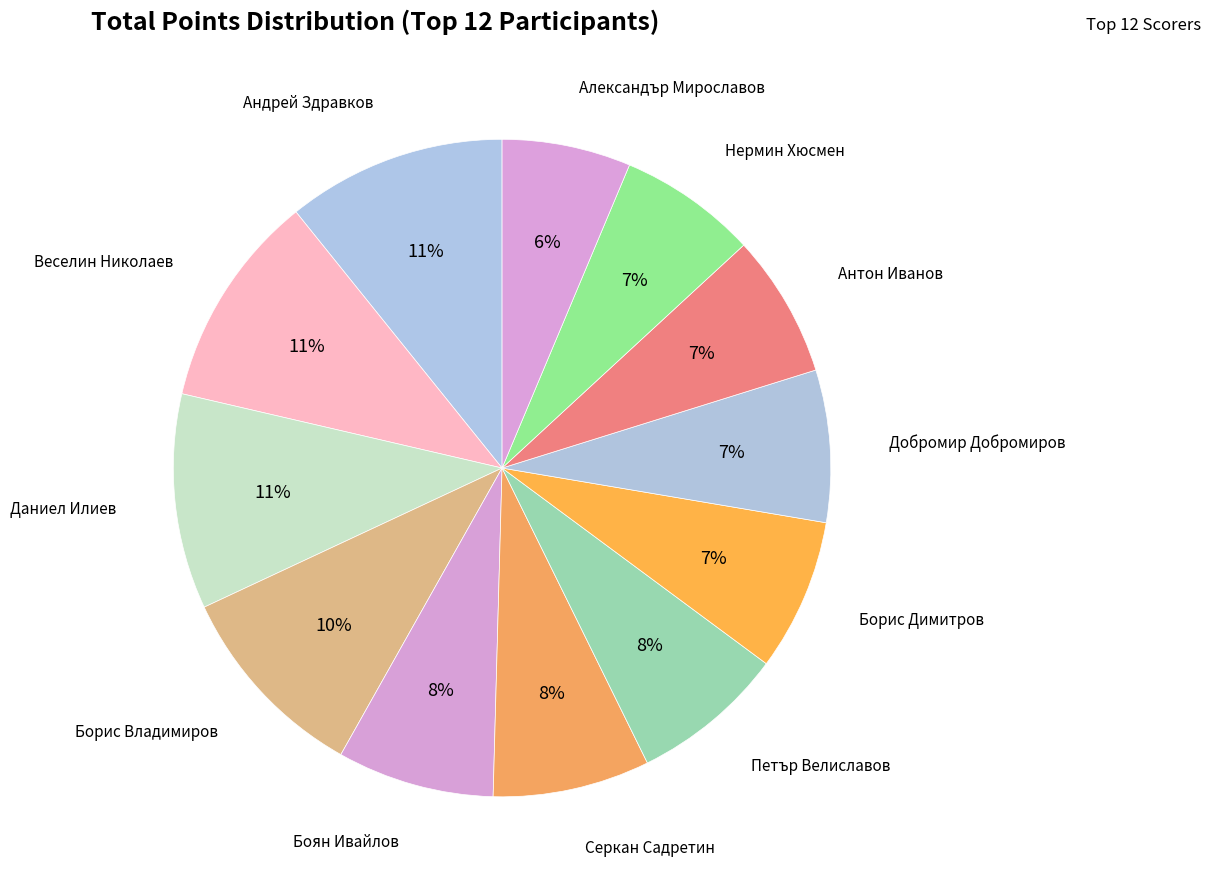

Is there a majority slice in this chart?

No